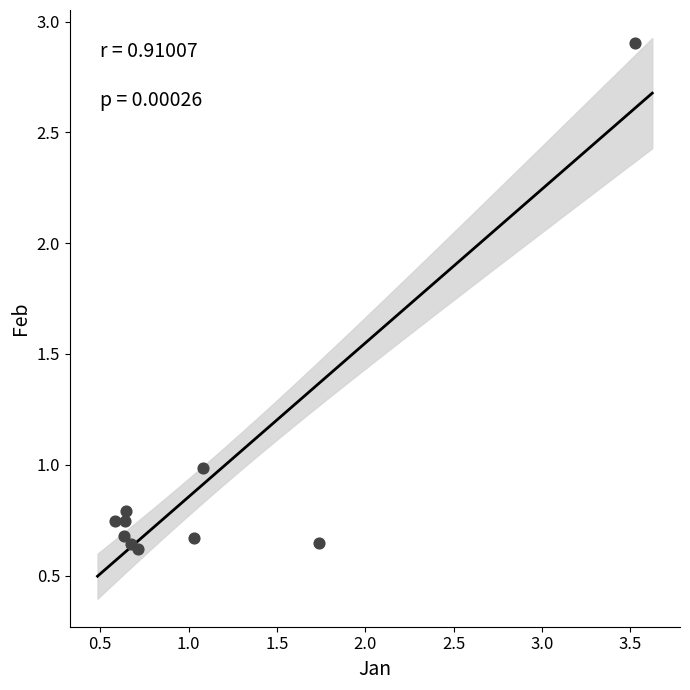

What is the range of X values (max minus min)?

2.9